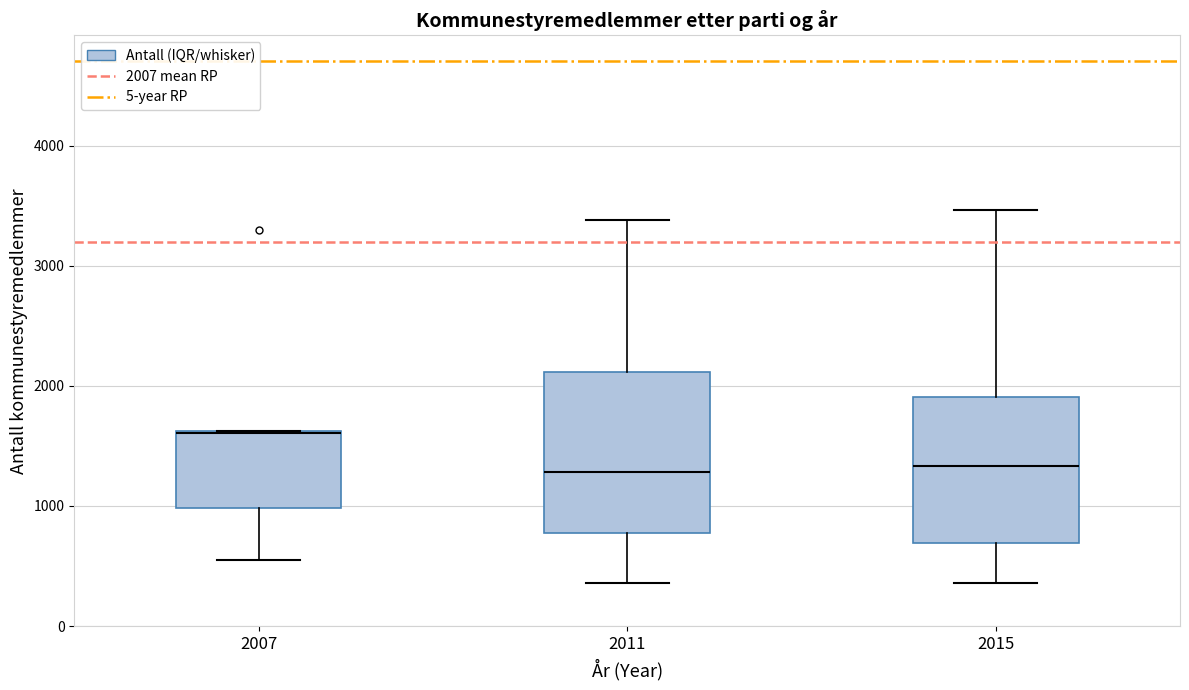

Comparing the boxes themselves (not the whiskers), which one is the tallest?

2011